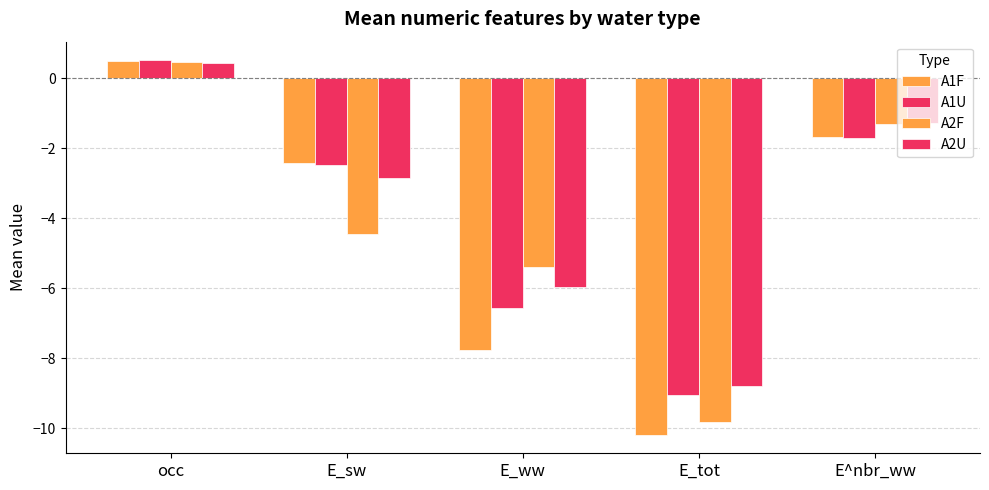

Between E_tot and E^nbr_ww, which is larger?

E^nbr_ww